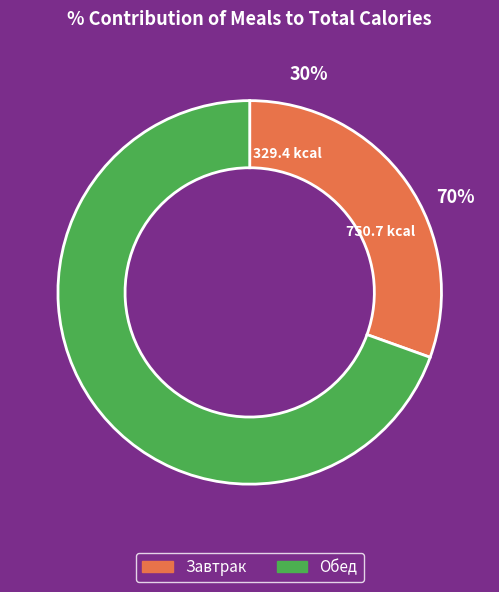

Count the number of slices in the pie.

2